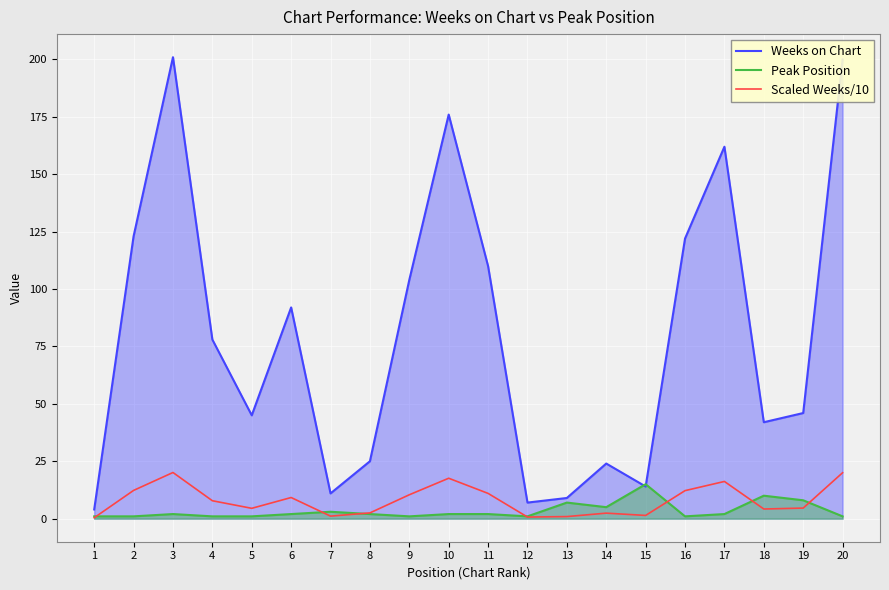

What is the value of the Weeks on Chart point at the 8th from the left?

25.0